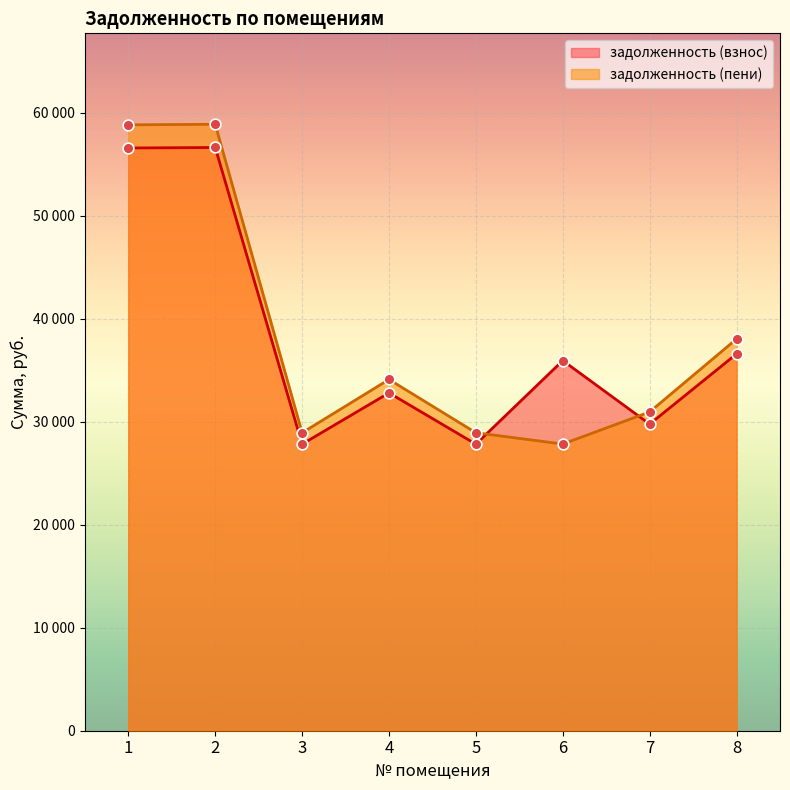

Which series has the widest spread of Y values?

задолженность (пени)